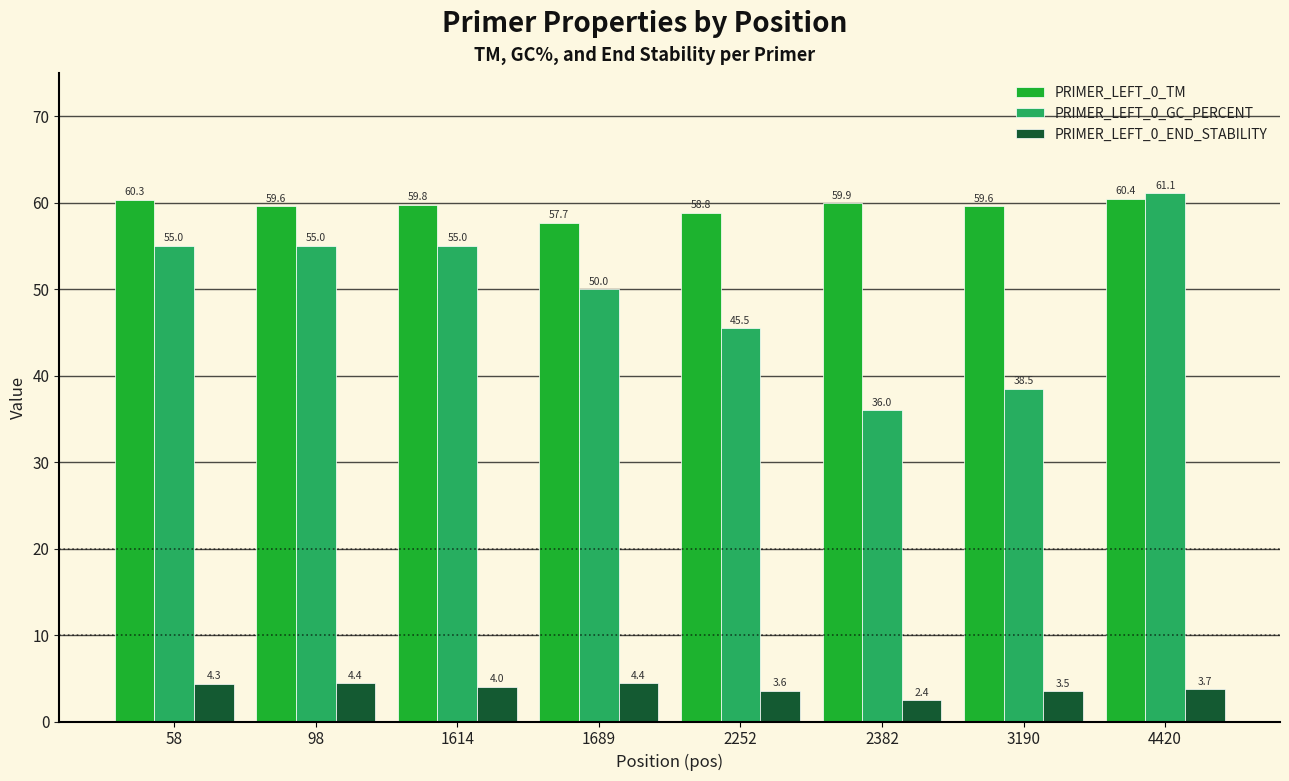

Between 98 and 3190, which series saw the biggest shift?

PRIMER_LEFT_0_GC_PERCENT